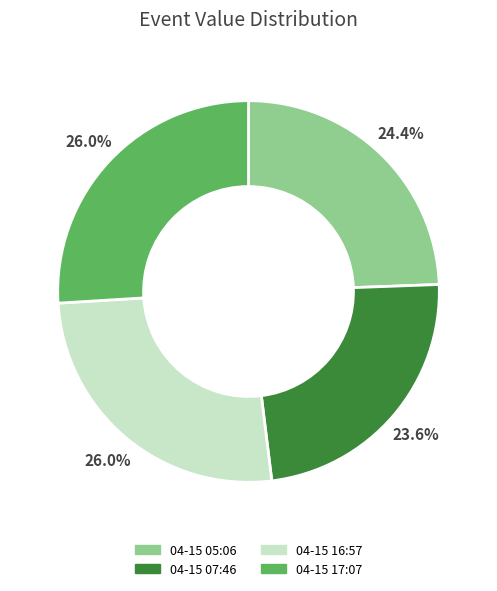

Does any single category account for the majority?

No